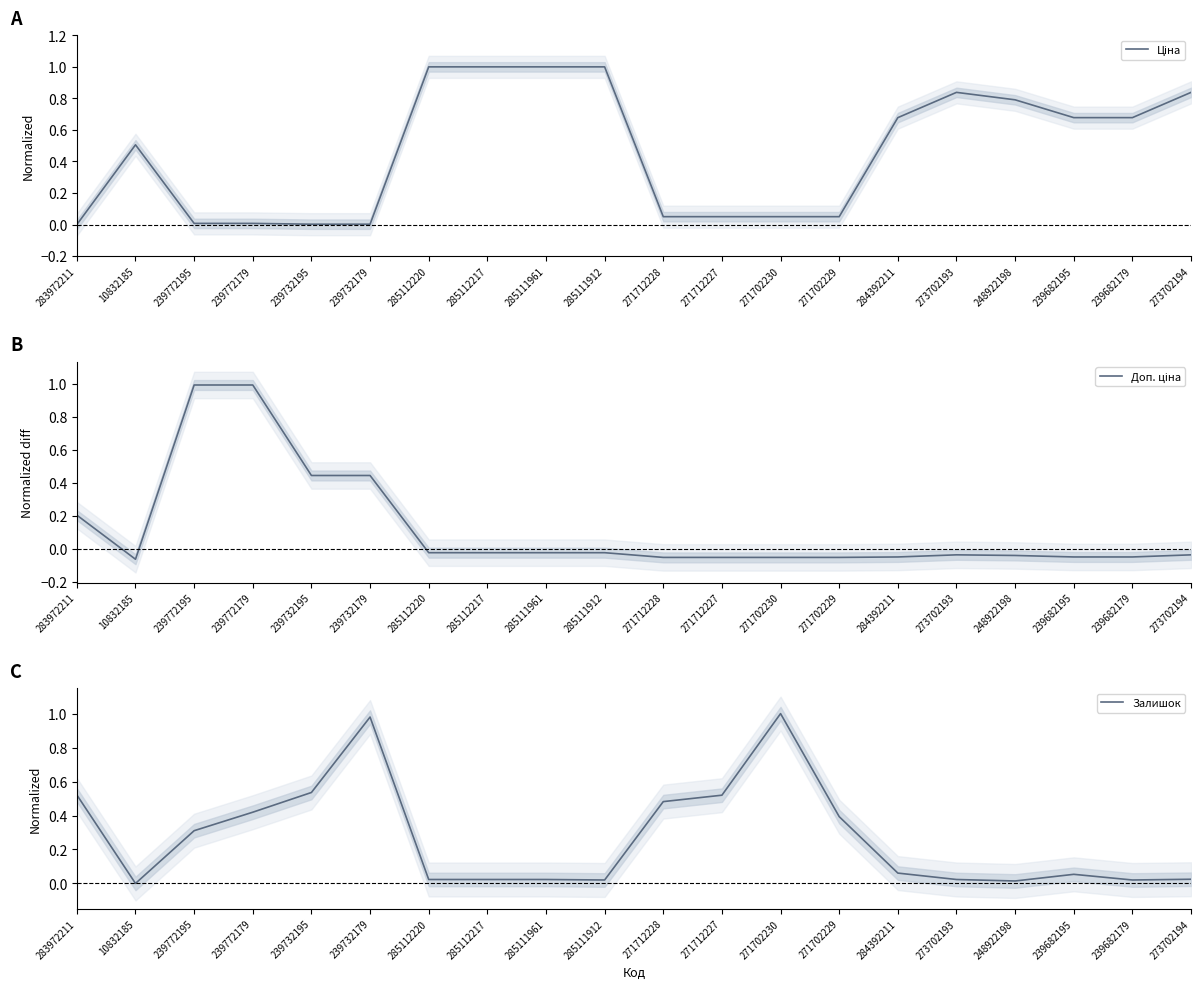

What is the sum of the Доп. ціна values at 285111961 and 283972211?

0.2